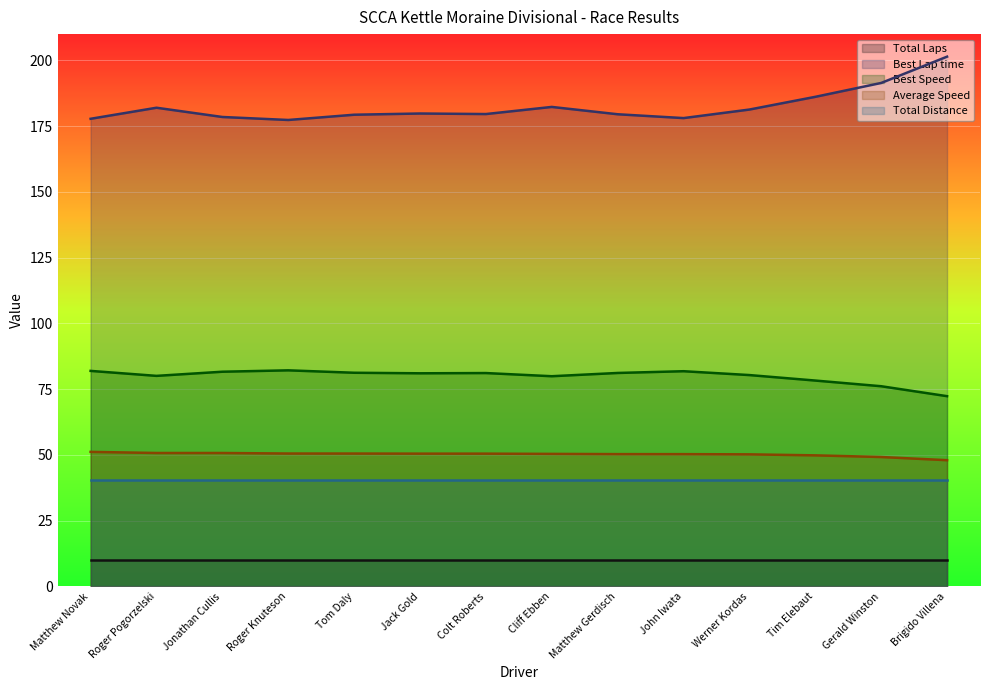

Rank the categories by Best Lap time value from lowest to highest.

Roger Knuteson, Matthew Novak, John Iwata, Jonathan Cullis, Tom Daly, Matthew Gerdisch, Colt Roberts, Jack Gold, Werner Kordas, Roger Pogorzelski, Cliff Ebben, Tim Elebaut, Gerald Winston, Brigido Villena